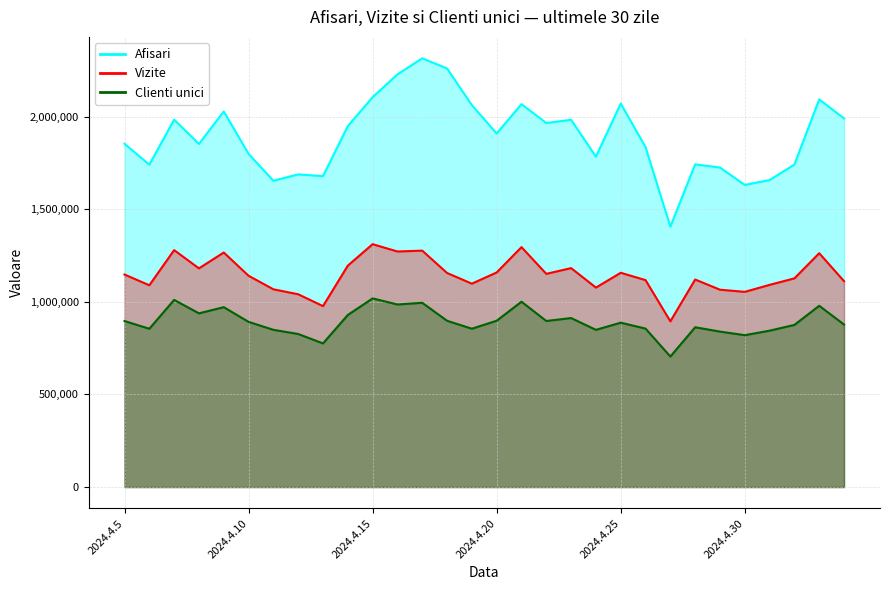

At how many categories does at least one series exceed 1688574?

24